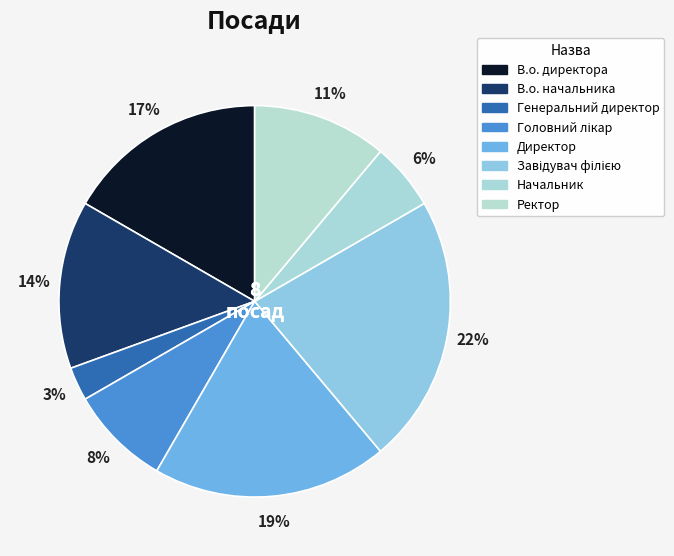

Approximately how many times larger is the value at В.о. директора compared to Директор?

0.9